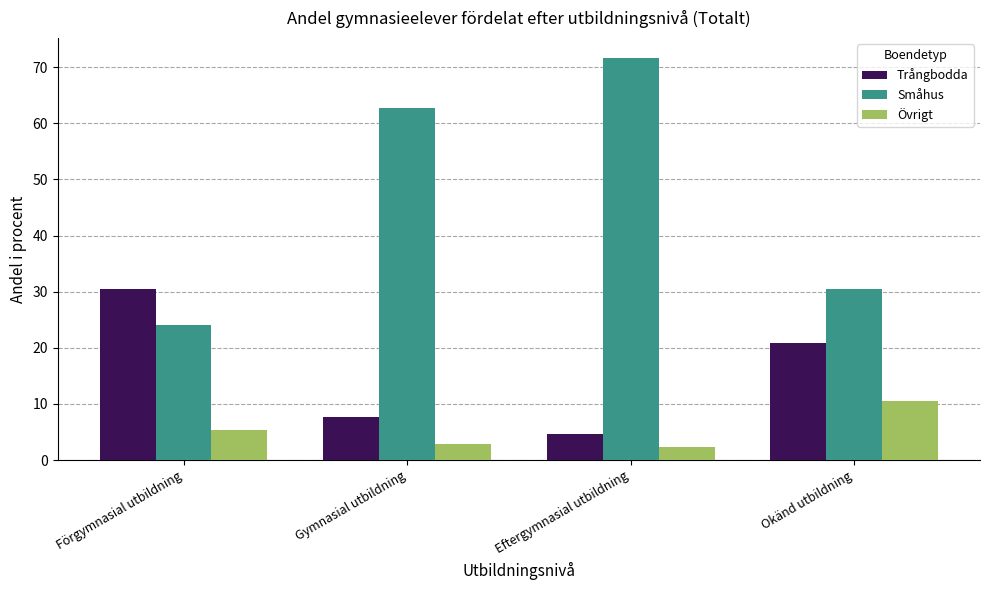

What value does the Småhus series have at Eftergymnasial utbildning?

71.6